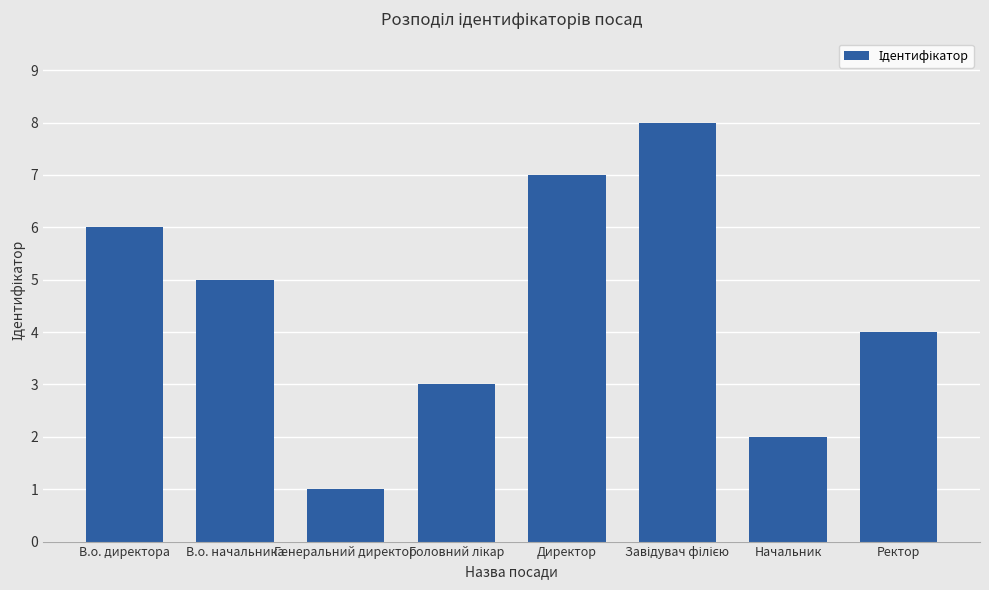

What is the label of the 1st bar from the right?

Ректор